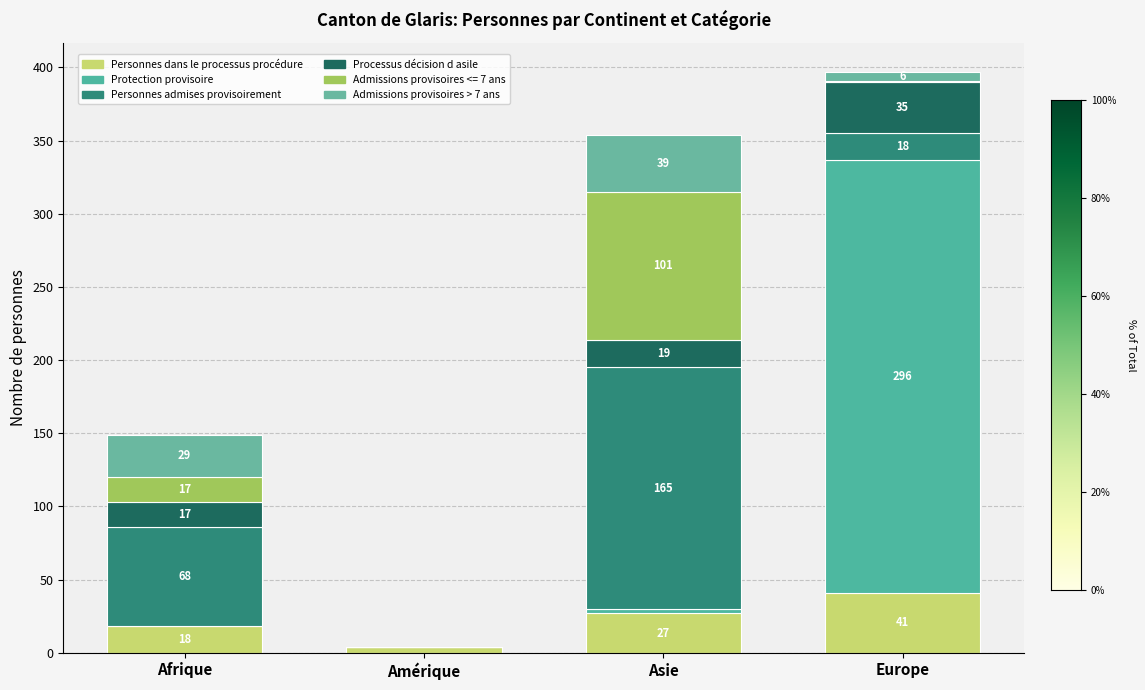

Which has a higher value, Europe or Asie?

Europe